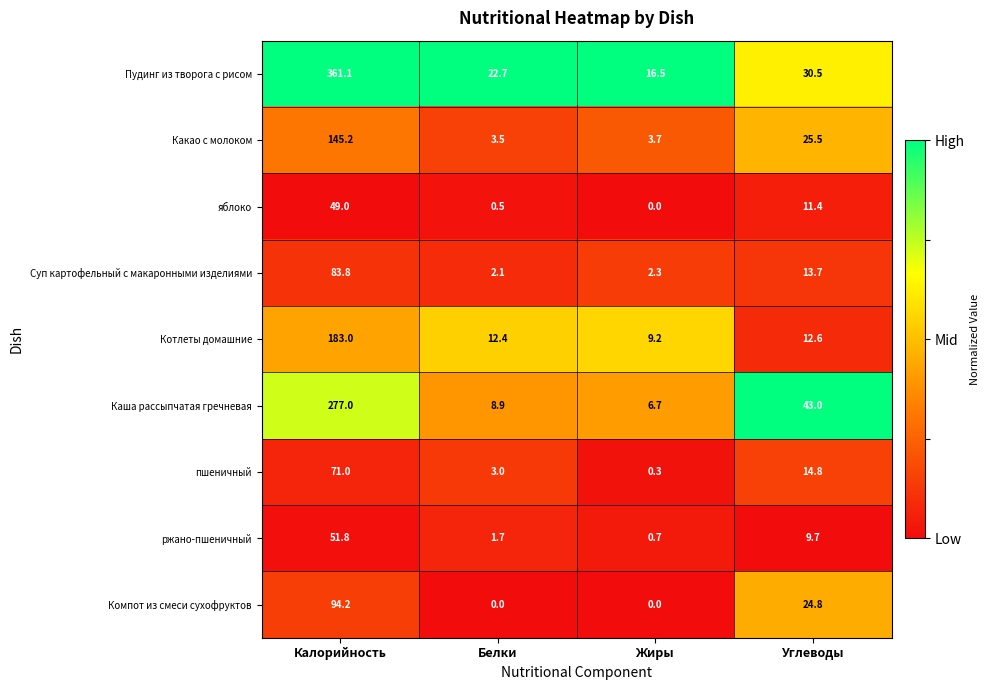

List the series in order of their peak value, highest first.

Пудинг из творога с рисом, Каша рассыпчатая гречневая, Котлеты домашние, Какао с молоком, Компот из смеси сухофруктов, Суп картофельный с макаронными изделиями, пшеничный, ржано-пшеничный, яблоко